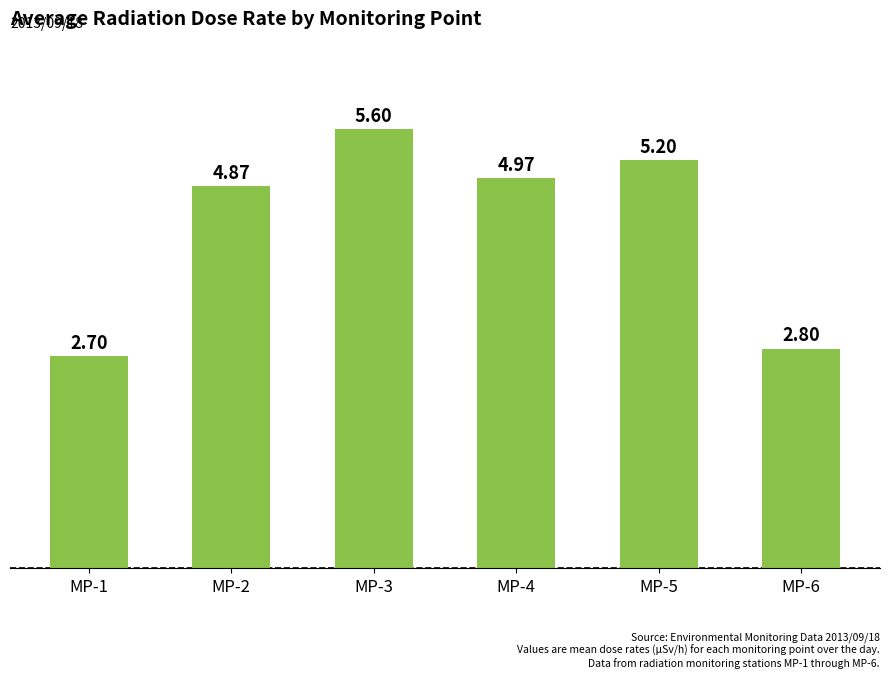

What is the average value?

4.4